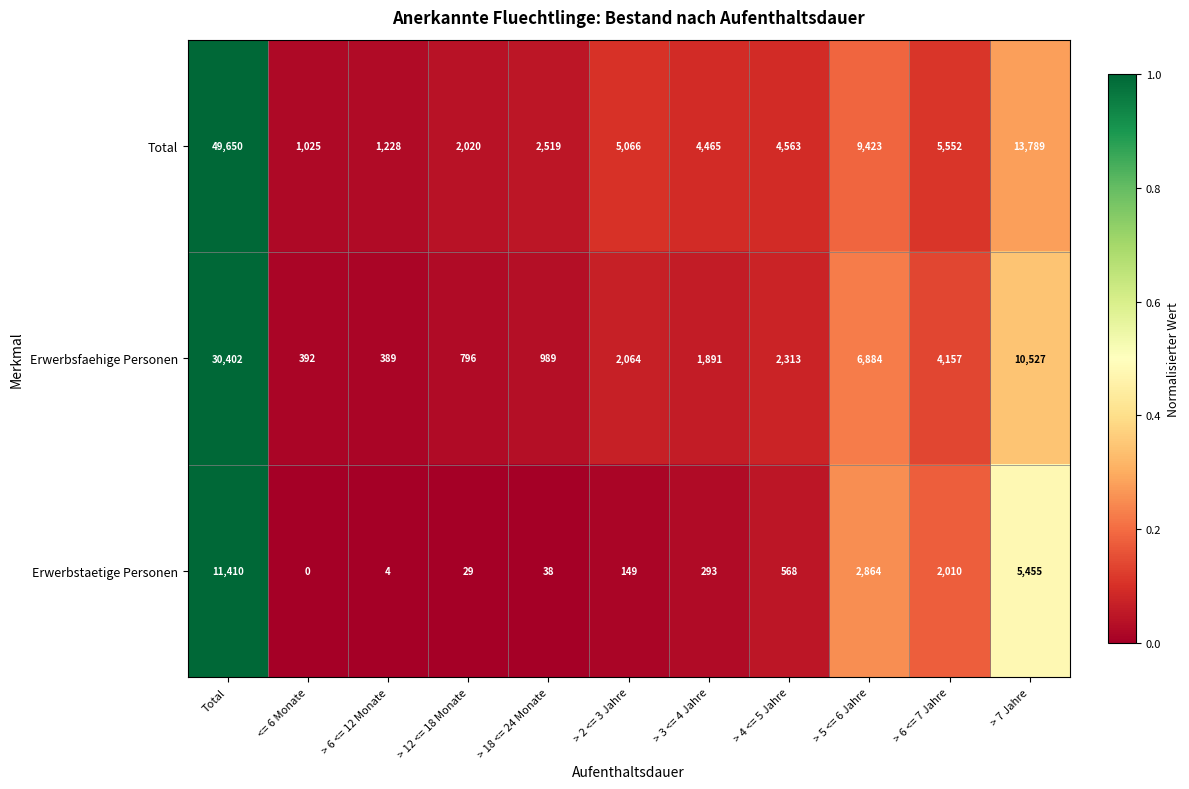

What is the difference between the maximum and minimum values in the Total series?

48625